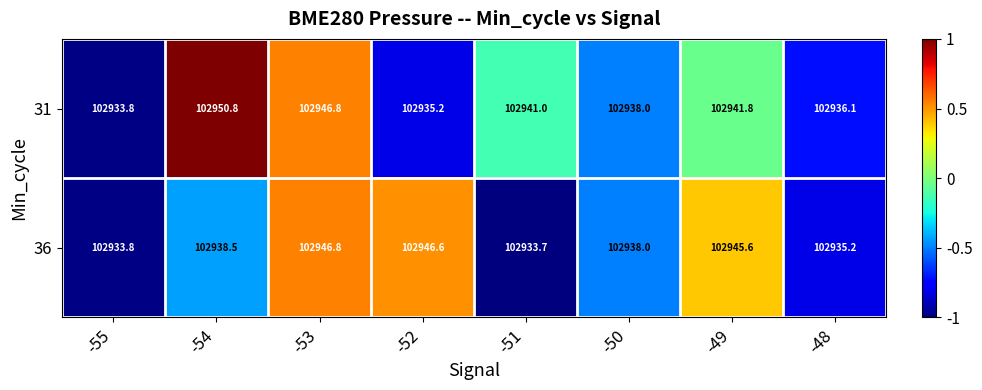

How many data points in 36 are less than 102938?

3